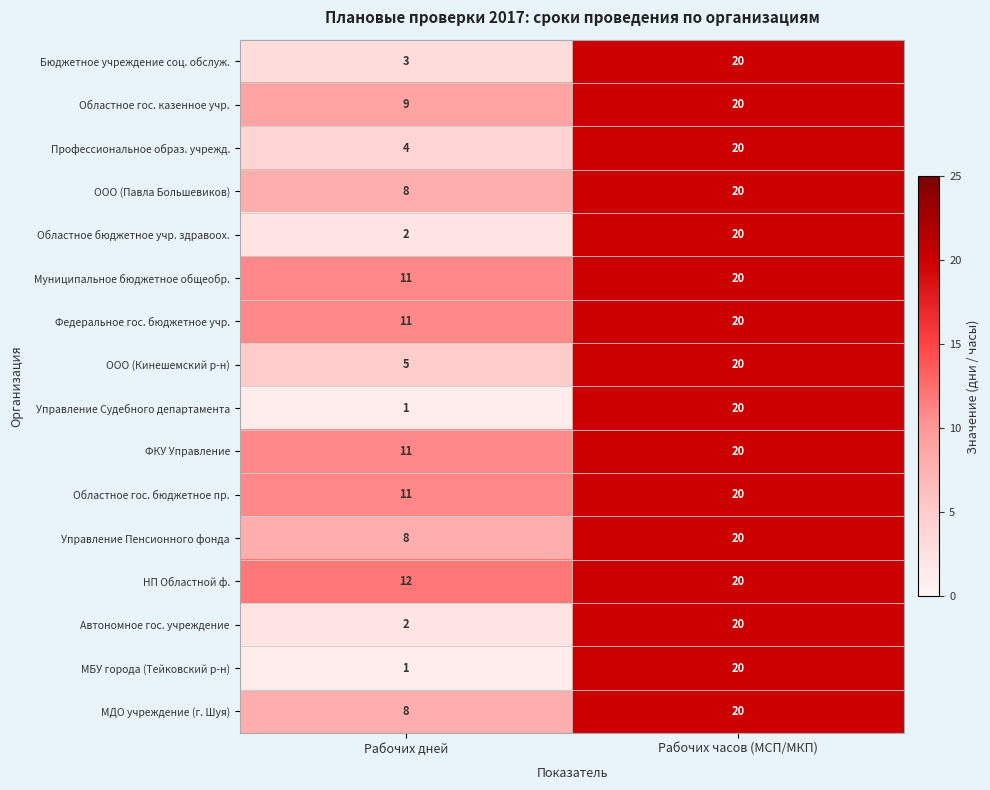

Is it true that МДО учреждение (г. Шуя) equals 20 at Рабочих часов (МСП/МКП)?

True